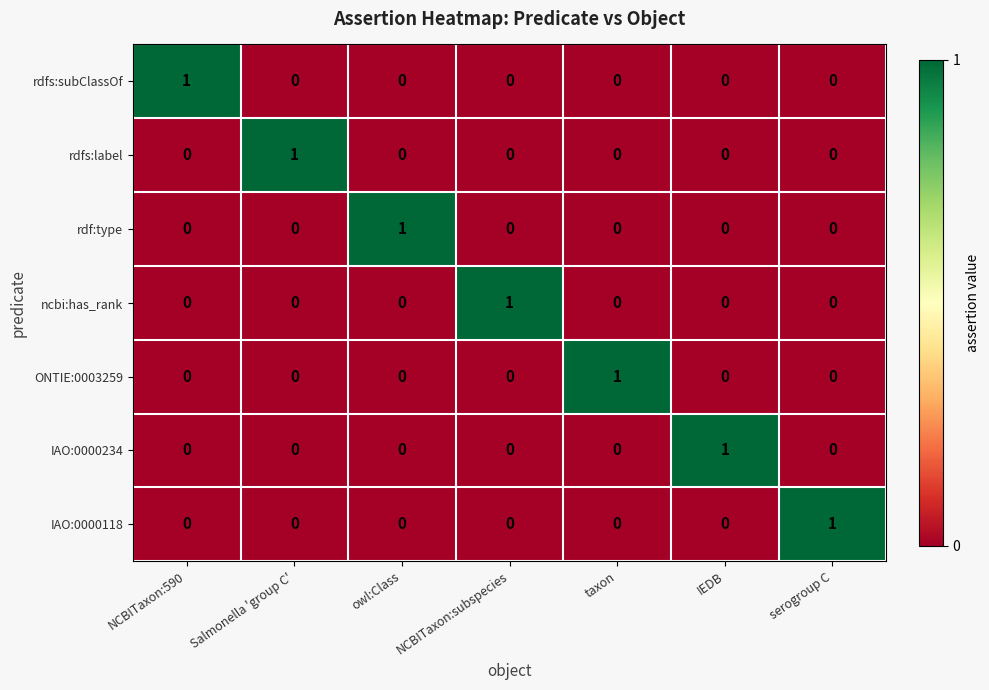

At which label does rdfs:label reach its peak?

Salmonella 'group C'